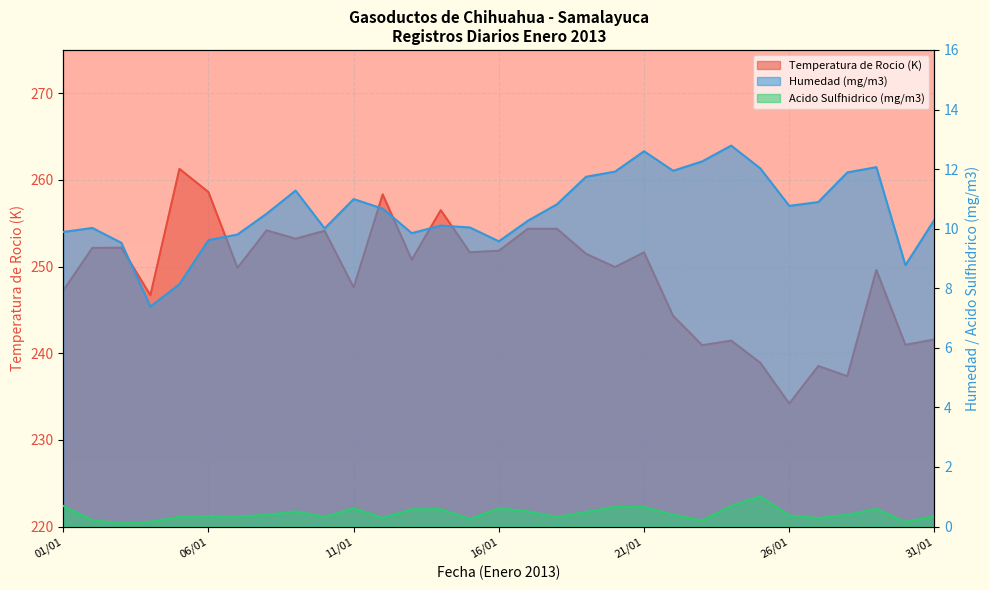

True or false: Acido Sulfhidrico (mg/m3) has a value of 0.2 at 30/01.

True